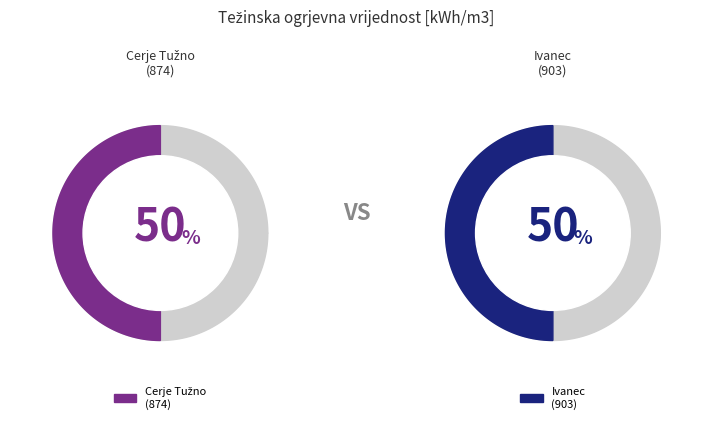

Which category has the biggest portion of the pie?

903